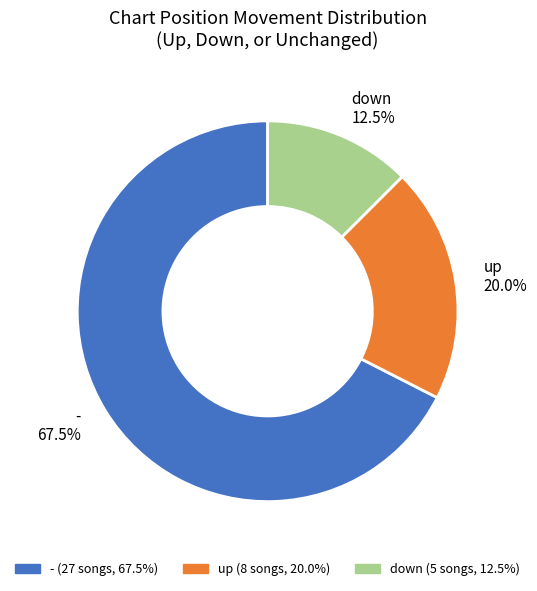

Approximately how many times larger is the value at up 20.0% compared to down 12.5%?

1.6